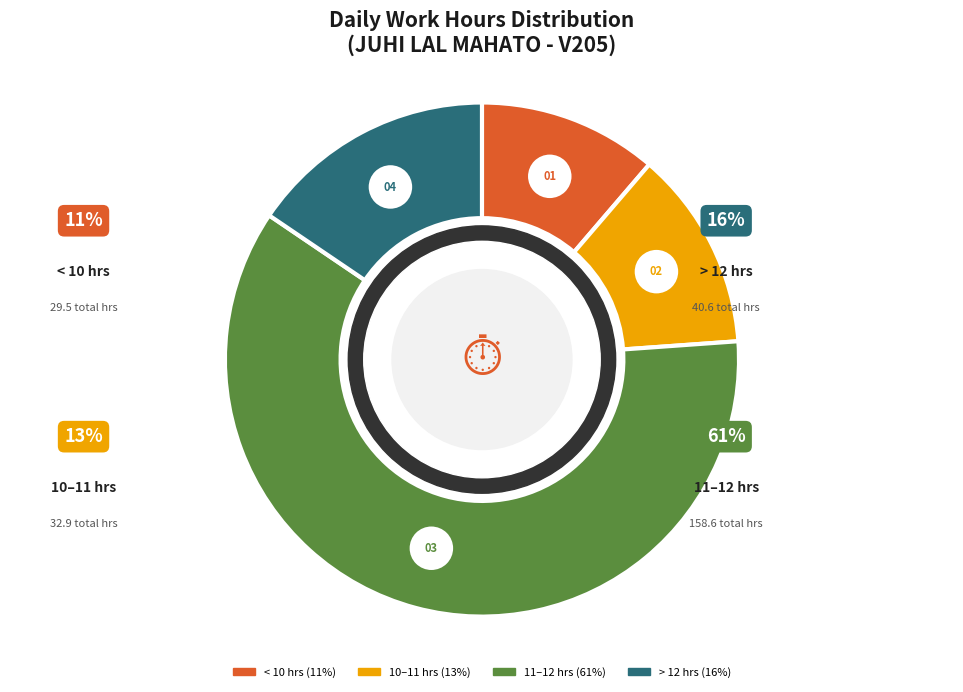

The 30-Tue slice represents 1% of the pie. True or false?

False